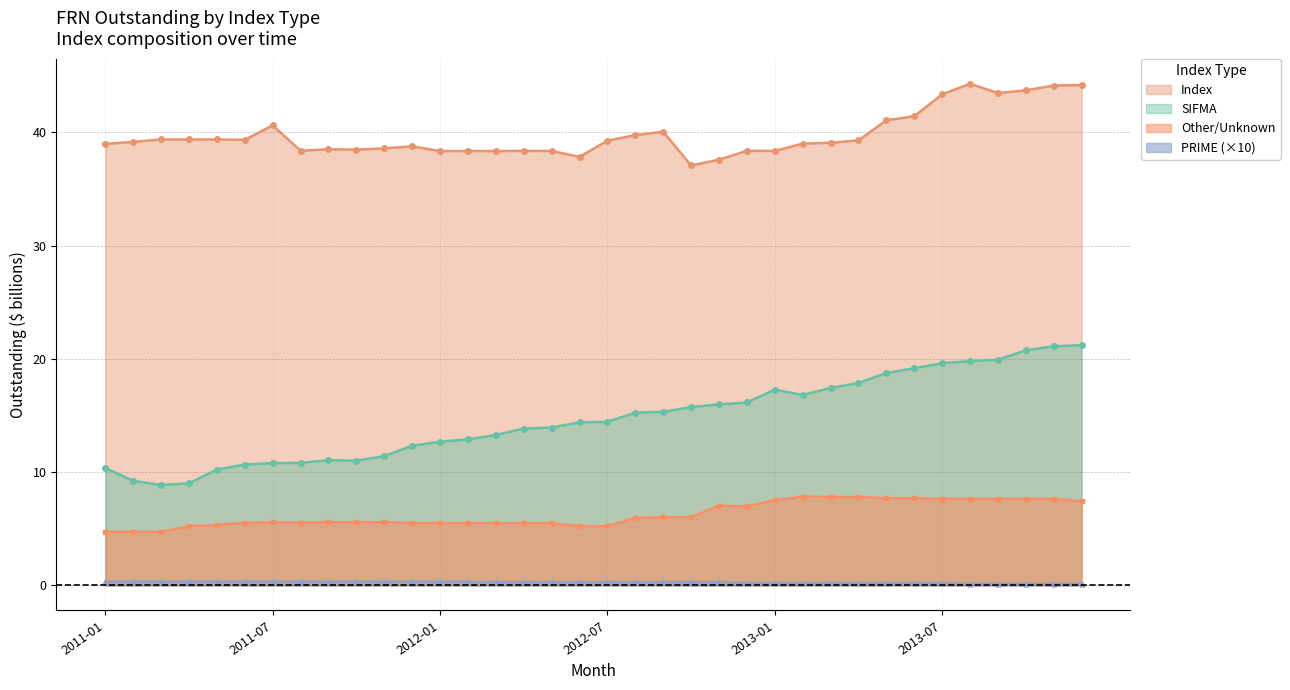

At which category is the sum across all series the highest?

2013-11